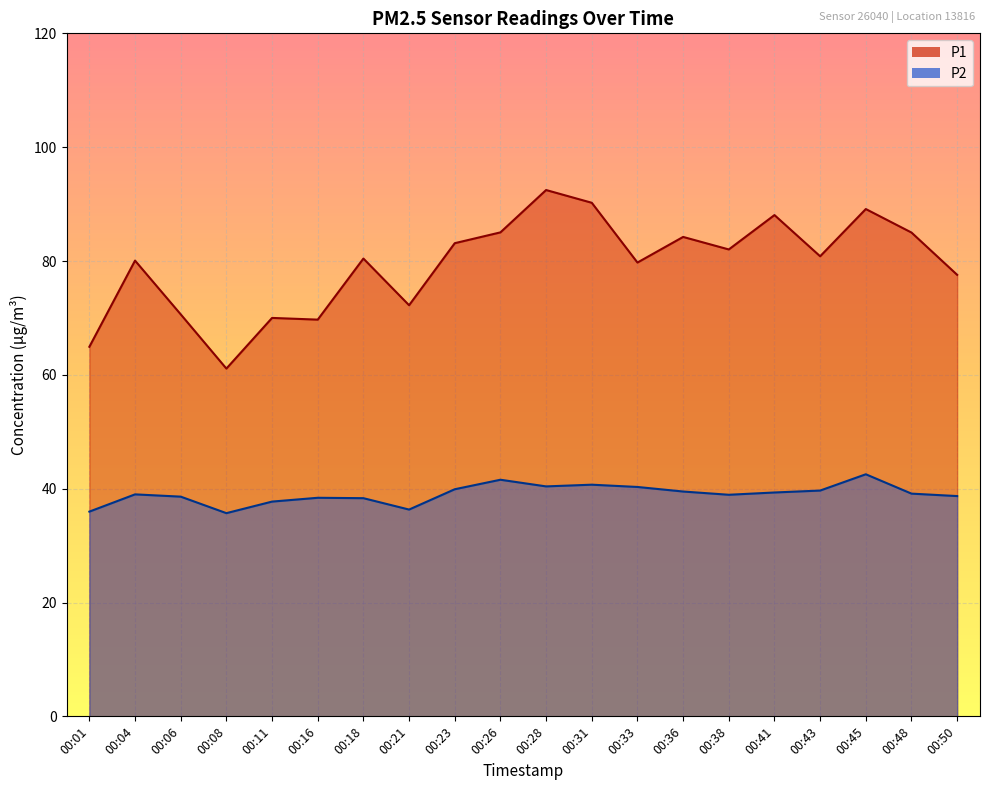

Reading left to right, what are all the values shown in this chart?

P1: 64.9	80.1	70.6	61.1	70.0	69.7	80.4	72.2	83.1	85.0	92.5	90.2	79.7	84.2	82.0	88.1	80.8	89.1	85.0	77.6
P2: 36.0	39.0	38.6	35.7	37.7	38.4	38.3	36.3	39.9	41.6	40.4	40.7	40.3	39.5	38.9	39.3	39.7	42.5	39.1	38.7